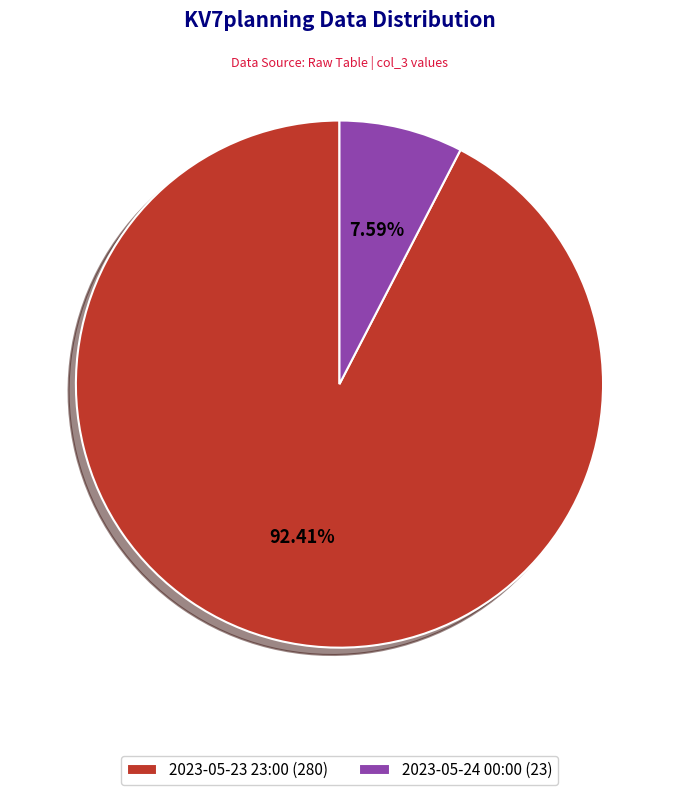

Is it true that 2023-05-24 00:00 is 8% of the pie?

True